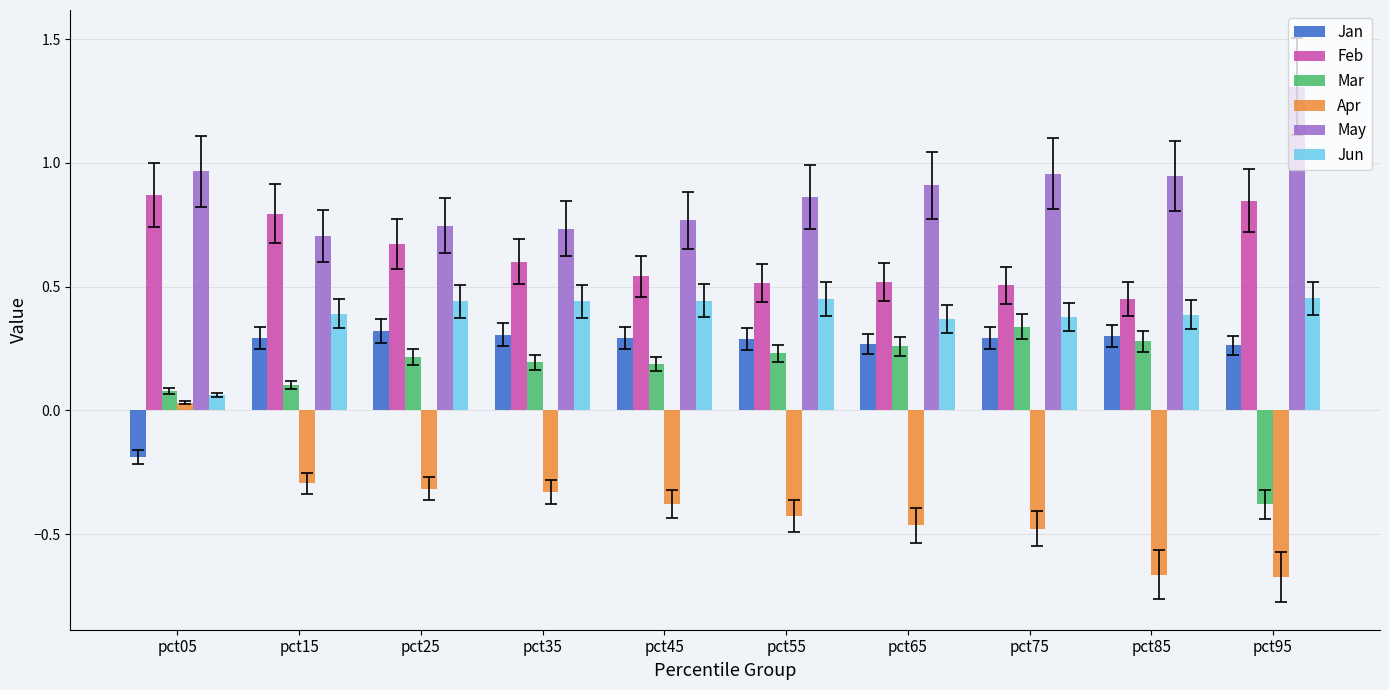

At which label does Jan first exceed 0?

pct15